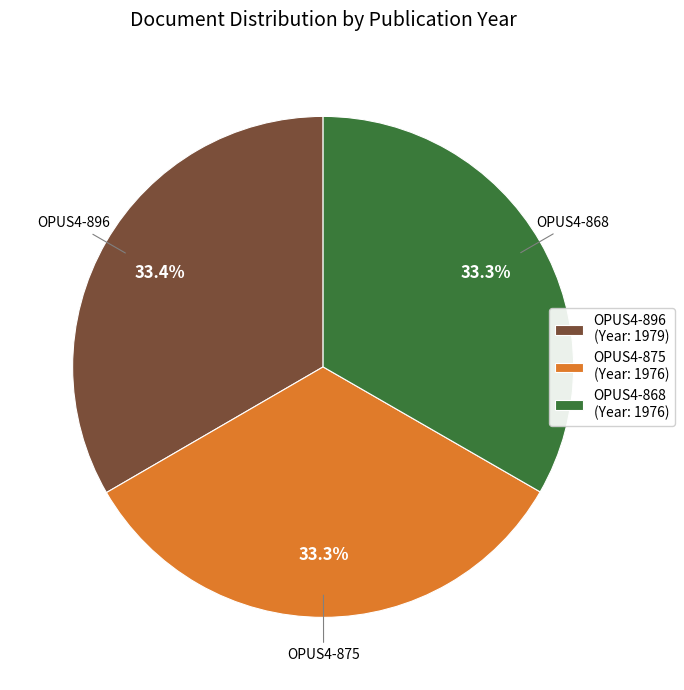

What percentage do OPUS4-896 and OPUS4-868 together represent?

66.7%